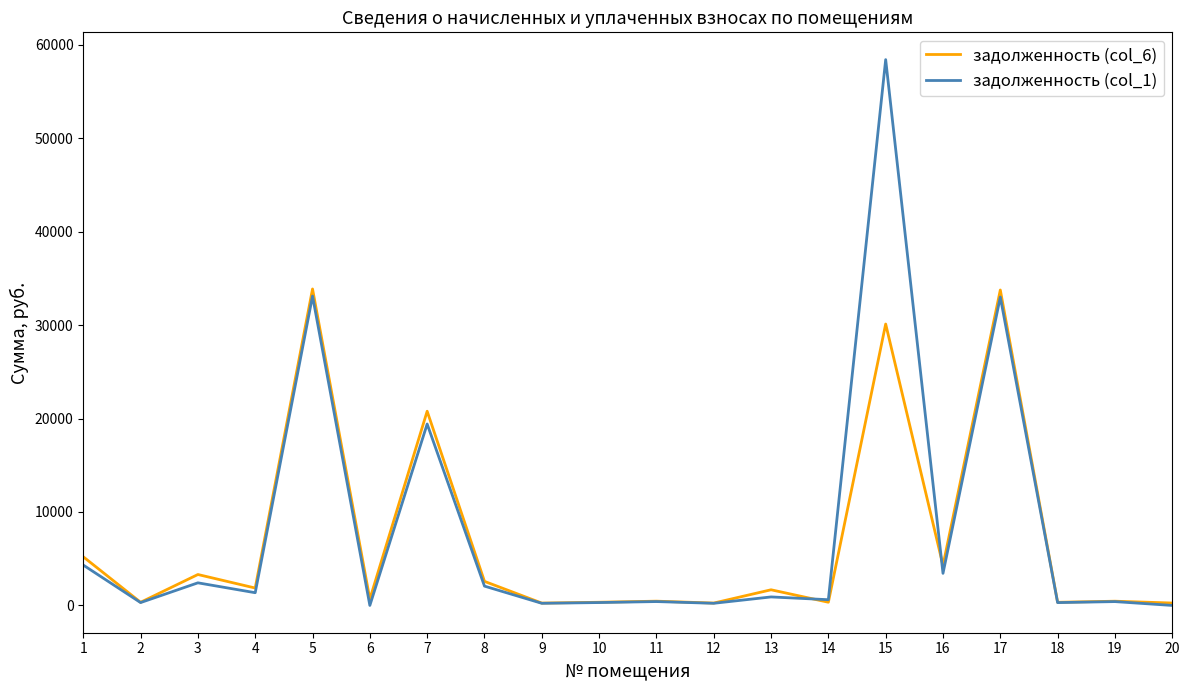

What is the maximum value for задолженность (col_1)?

58406.9